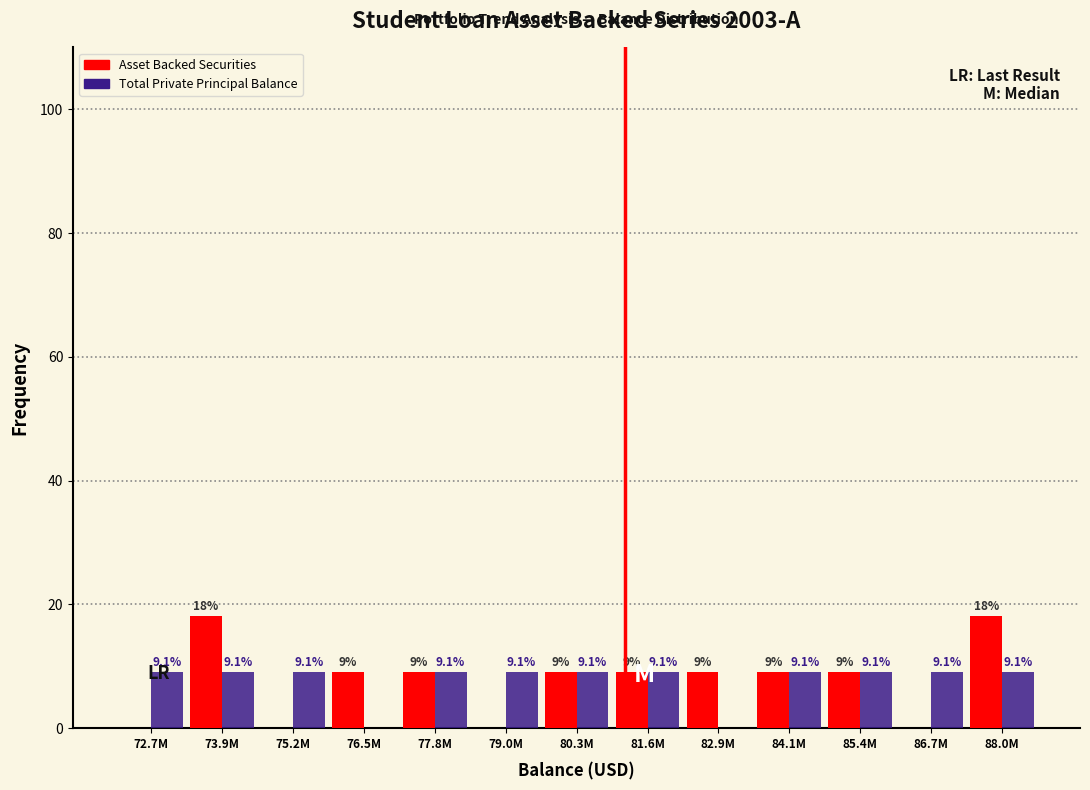

Reading right to left, transcribe all the data shown in this chart.

Asset Backed Securities: 88.0M=18.2	86.7M=0.0	85.4M=9.1	84.1M=9.1	82.9M=9.1	81.6M=9.1	80.3M=9.1	79.0M=0.0	77.8M=9.1	76.5M=9.1	75.2M=0.0	73.9M=18.2	72.7M=0.0
Total Private Principal Balance: 88.0M=9.1	86.7M=9.1	85.4M=9.1	84.1M=9.1	82.9M=0.0	81.6M=9.1	80.3M=9.1	79.0M=9.1	77.8M=9.1	76.5M=0.0	75.2M=9.1	73.9M=9.1	72.7M=9.1